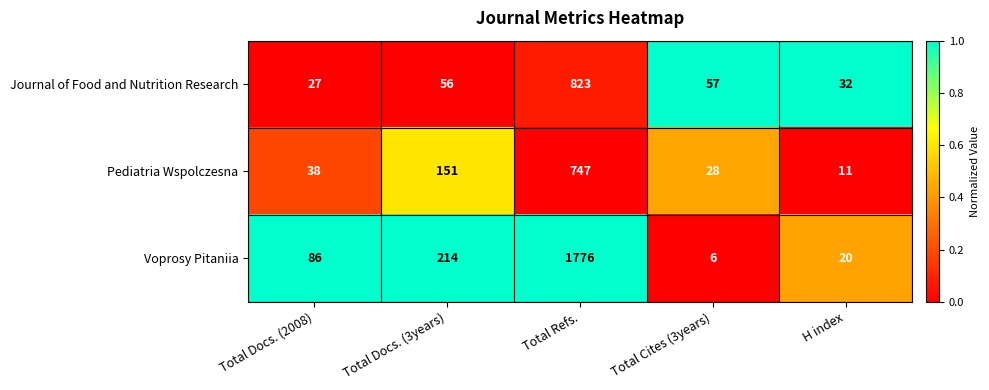

Which series has the largest total across all categories?

Voprosy Pitaniia